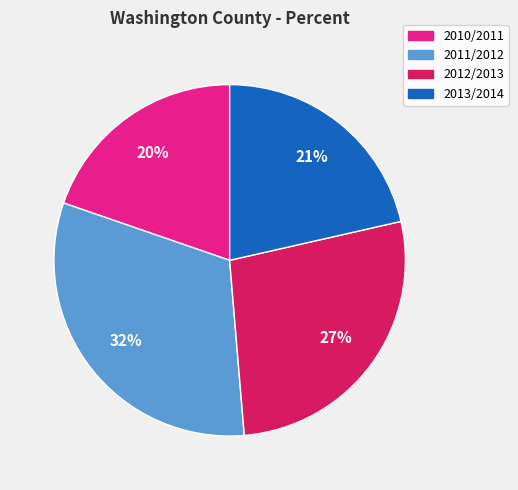

Which slice is the largest?

2011/2012